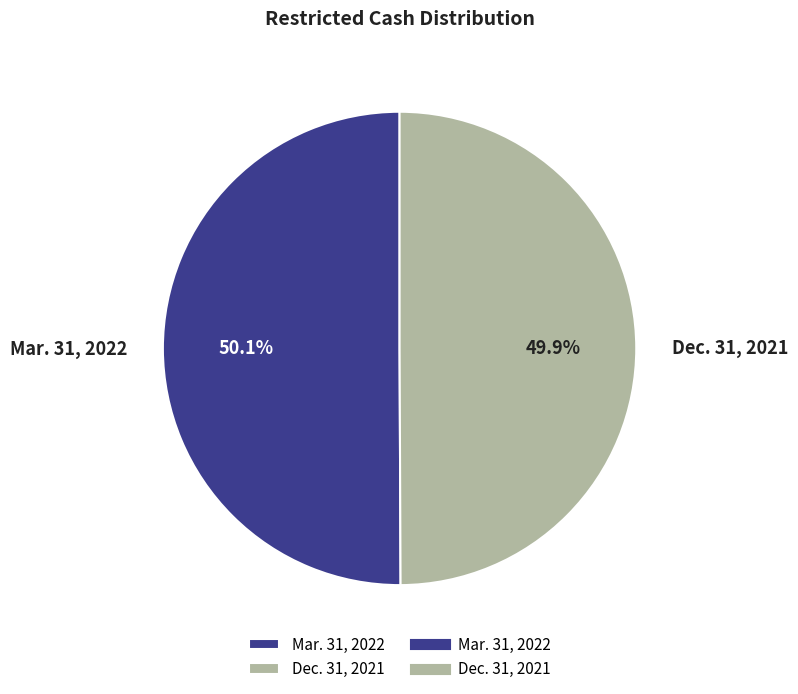

Approximately how many times larger is the value at Dec. 31, 2021 compared to Mar. 31, 2022?

1.0